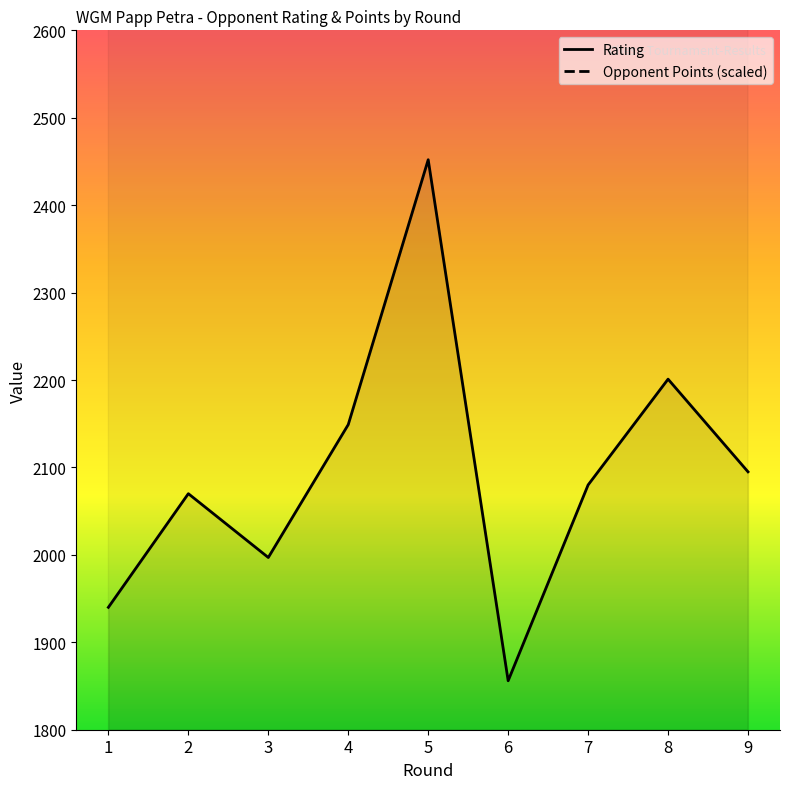

True or false: Rating has a value of 2095 at 9.

True